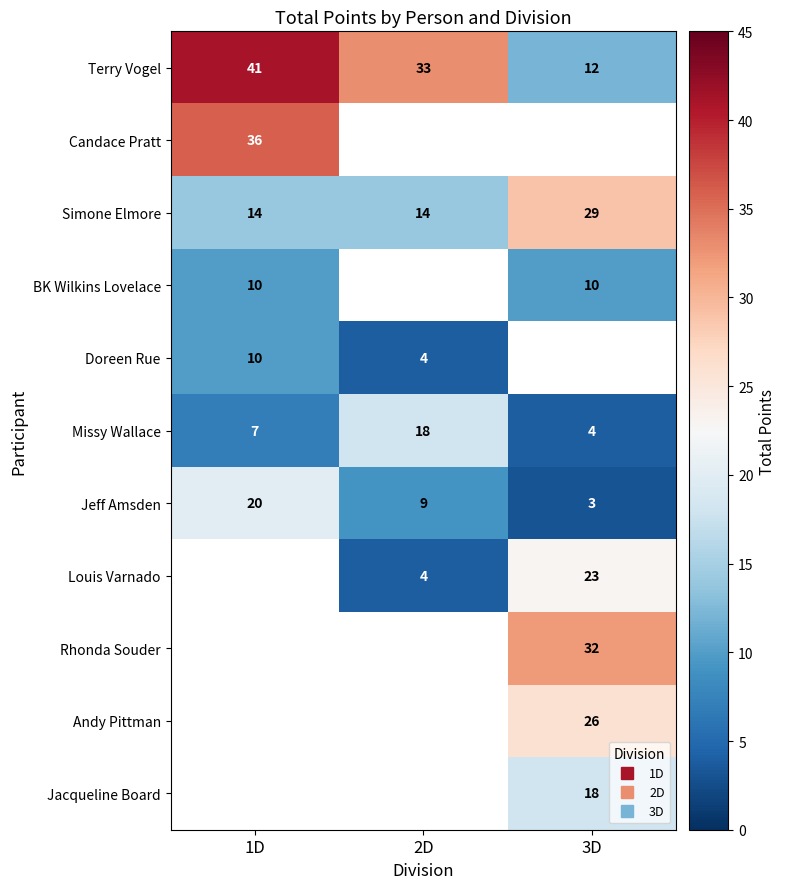

True or false: Doreen Rue has a value of 10.0 at 1D.

True